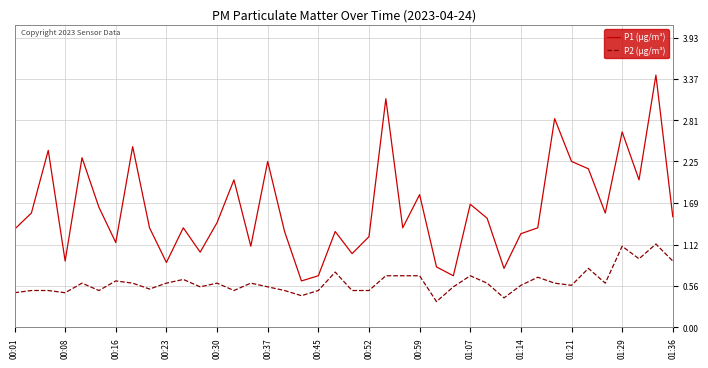

What is the sum of all P2 (μg/m³) values?

24.6